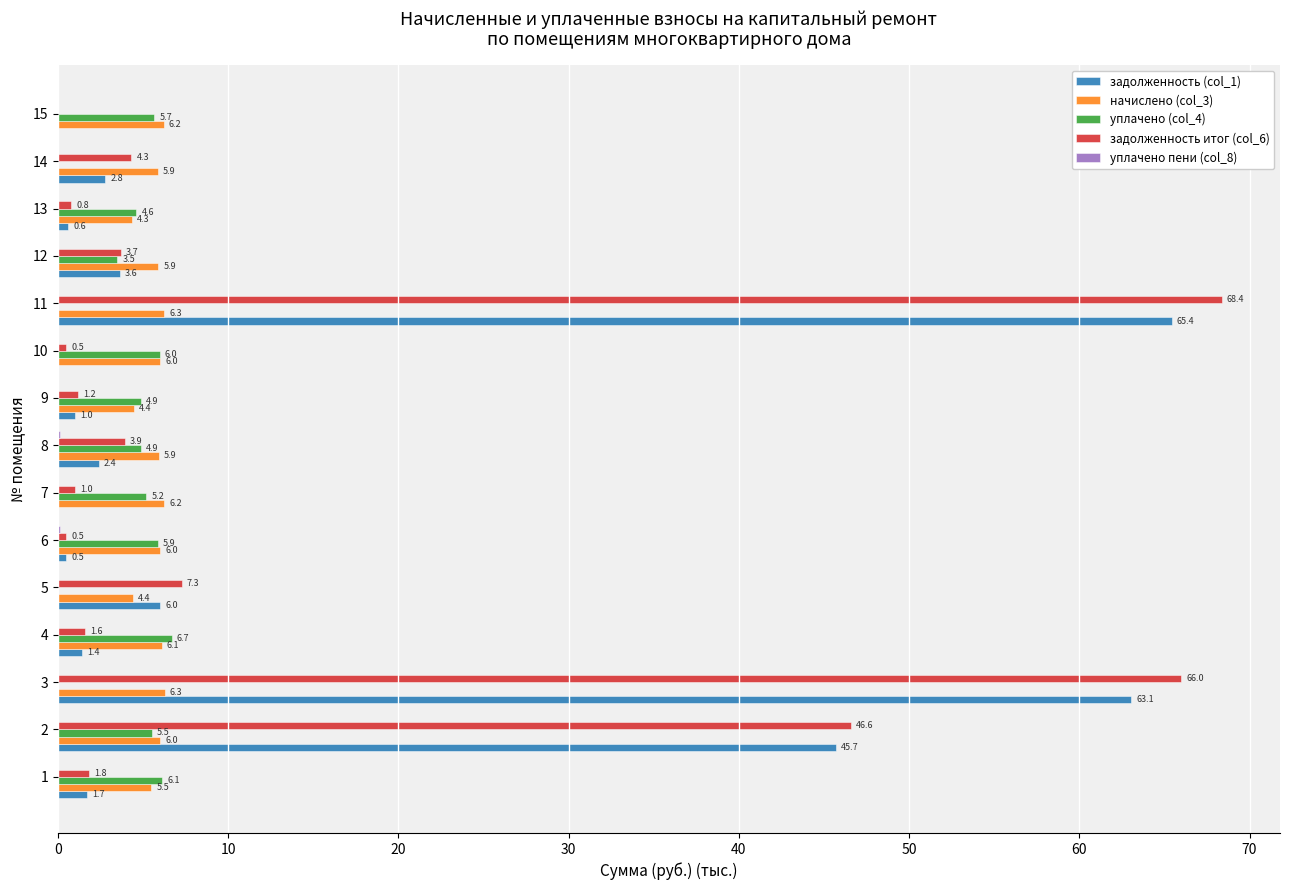

What is the maximum value shown in the chart?

68.4